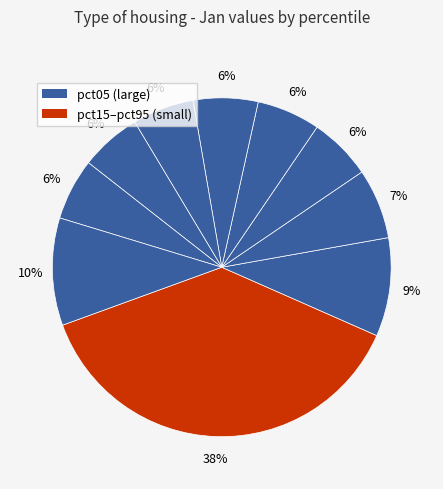

Count the number of slices in the pie.

10